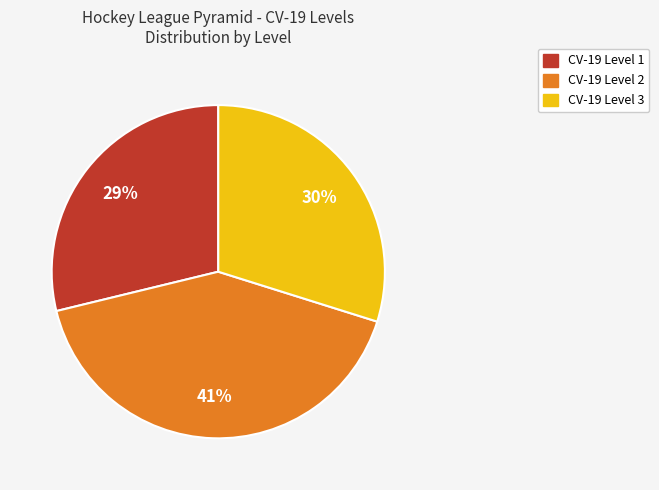

Rank the categories by value from lowest to highest.

CV-19 Level 1, CV-19 Level 3, CV-19 Level 2